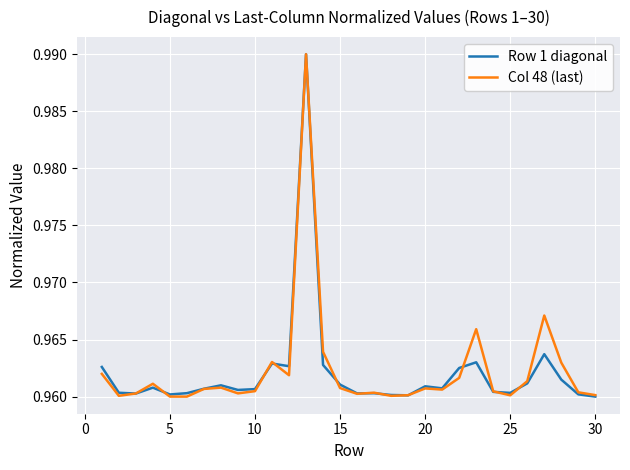

Which series has the widest spread of values?

Row 1 diagonal